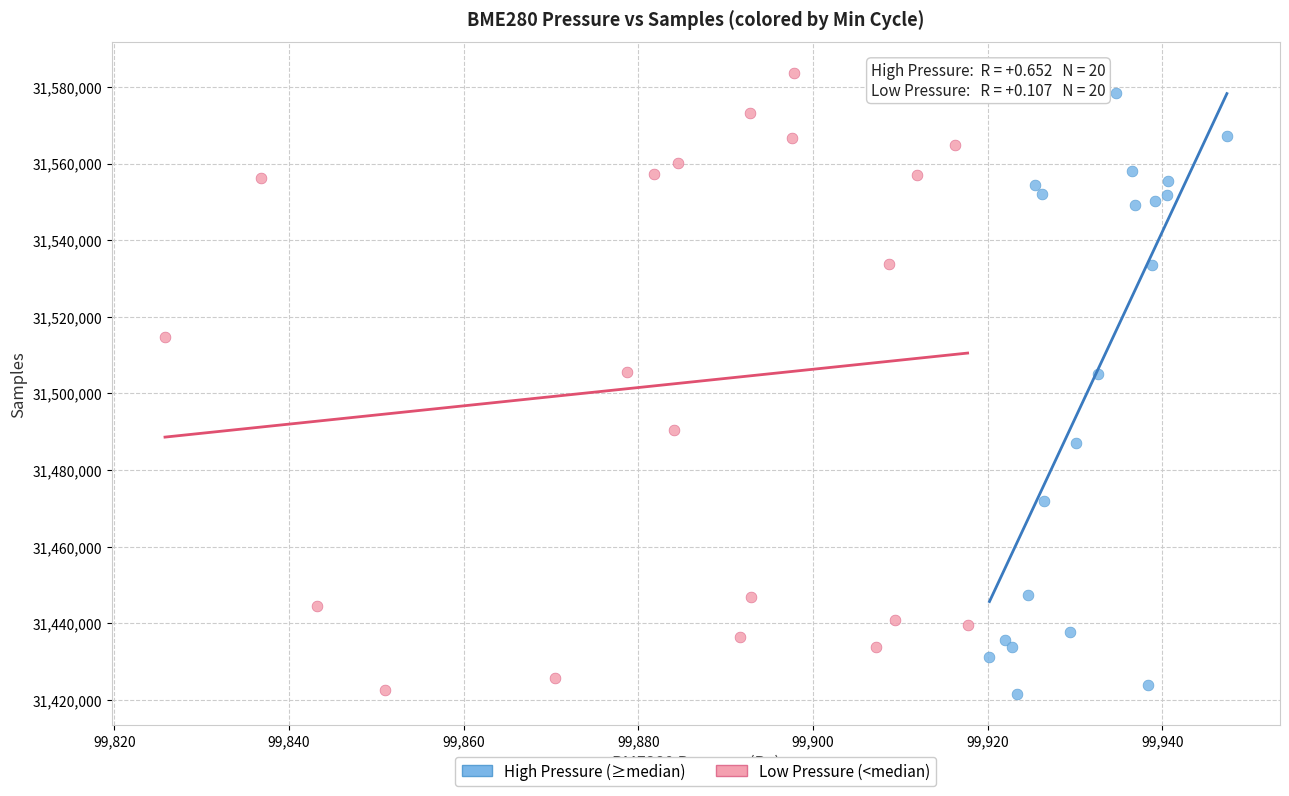

Which series has the widest spread of Y values?

Low Pressure (<median)